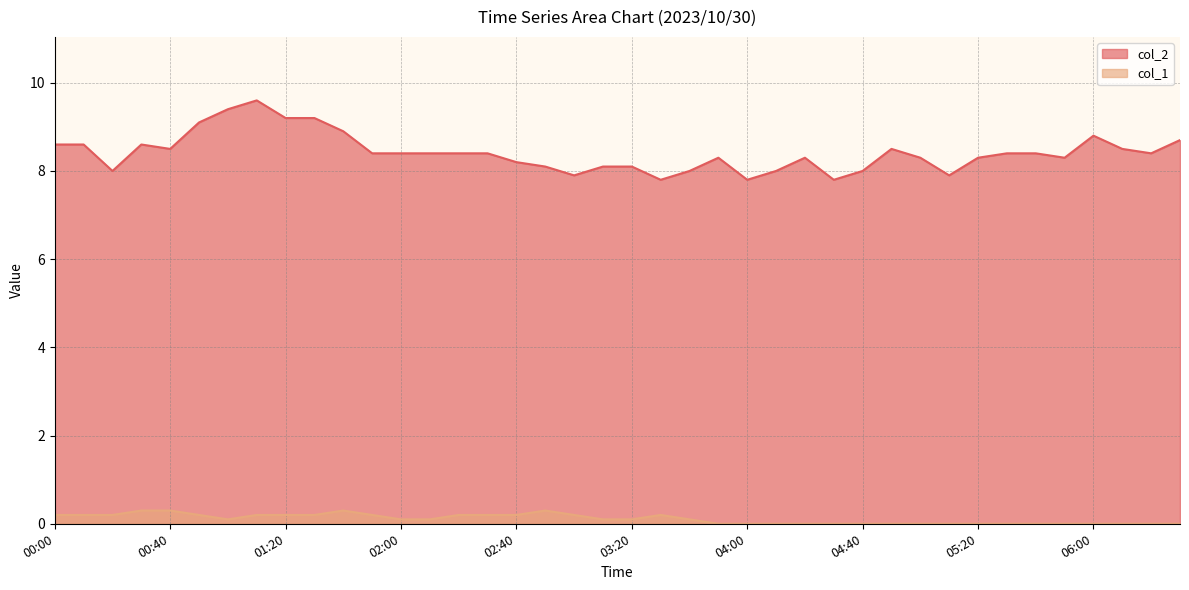

True or false: col_2 has a value of 5.0 at 06:30.

False